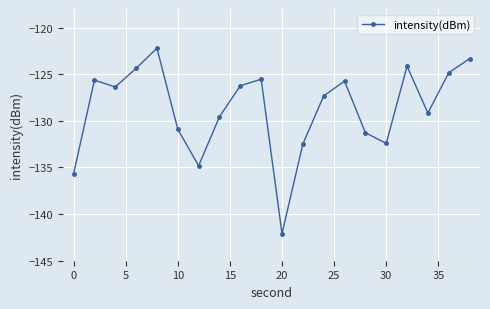

How many lines are shown in the chart?

1